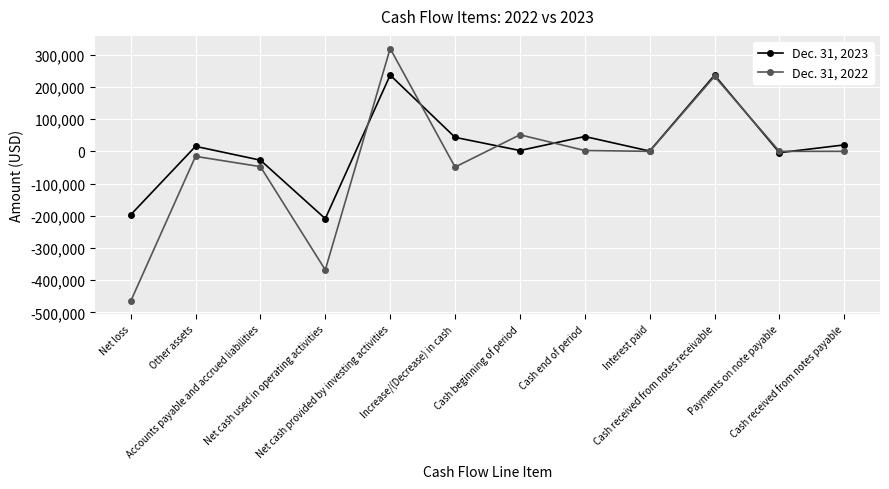

Is it true that Dec. 31, 2023 equals 75237 at Increase/(Decrease) in cash?

False